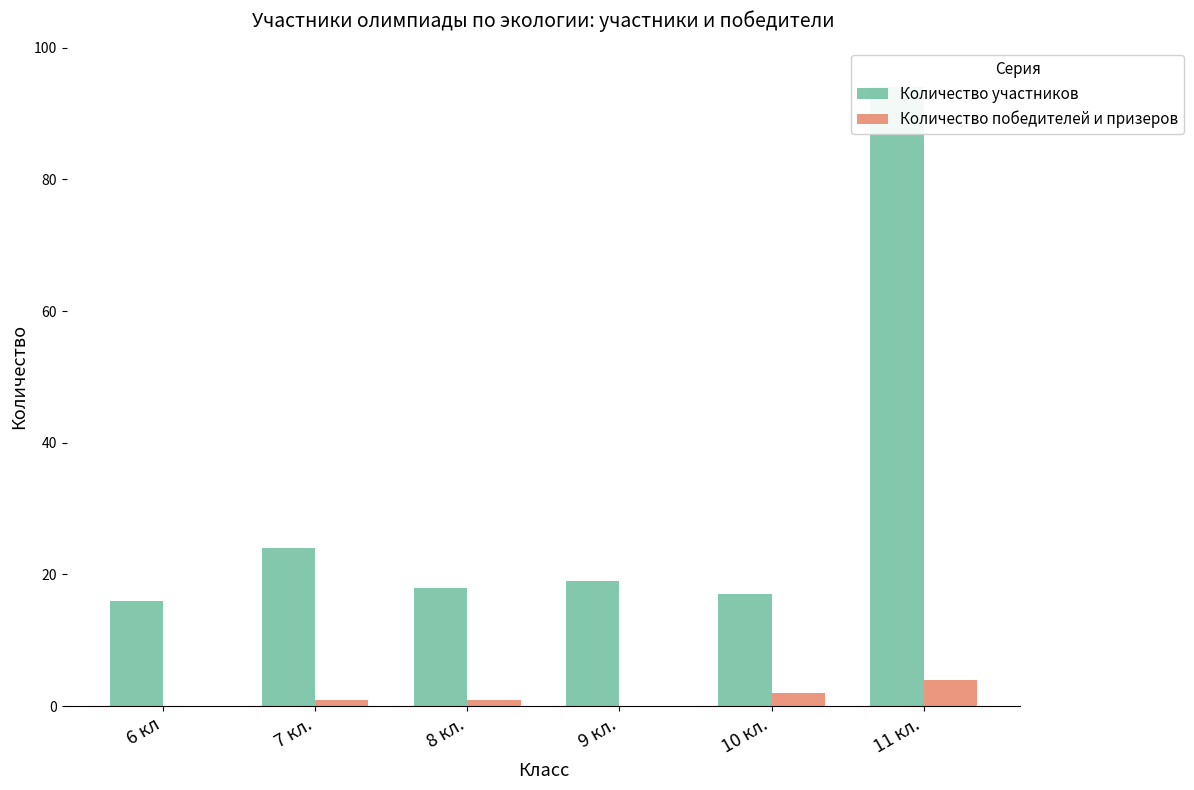

What is the label of the 1st bar from the right?

11 кл.